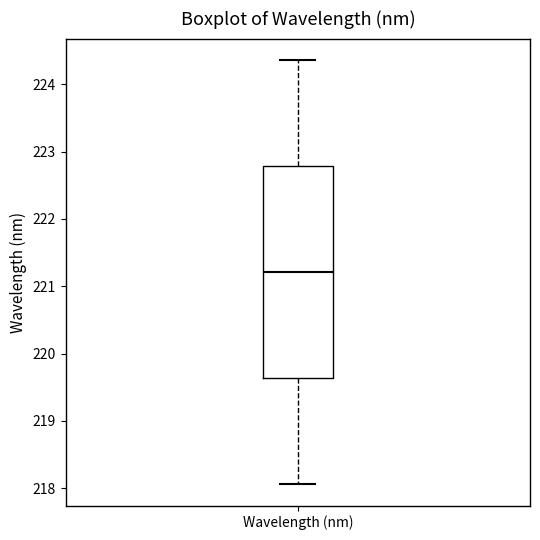

Transcribe this box plot: give where the median line is, the range the box spans, and where the two whiskers end, as read against the y-axis. The values are not printed on the chart, so give them approximately, as read against the axis.

median 221.2, box 219.6 to 222.8, whiskers 218.1 to 224.4